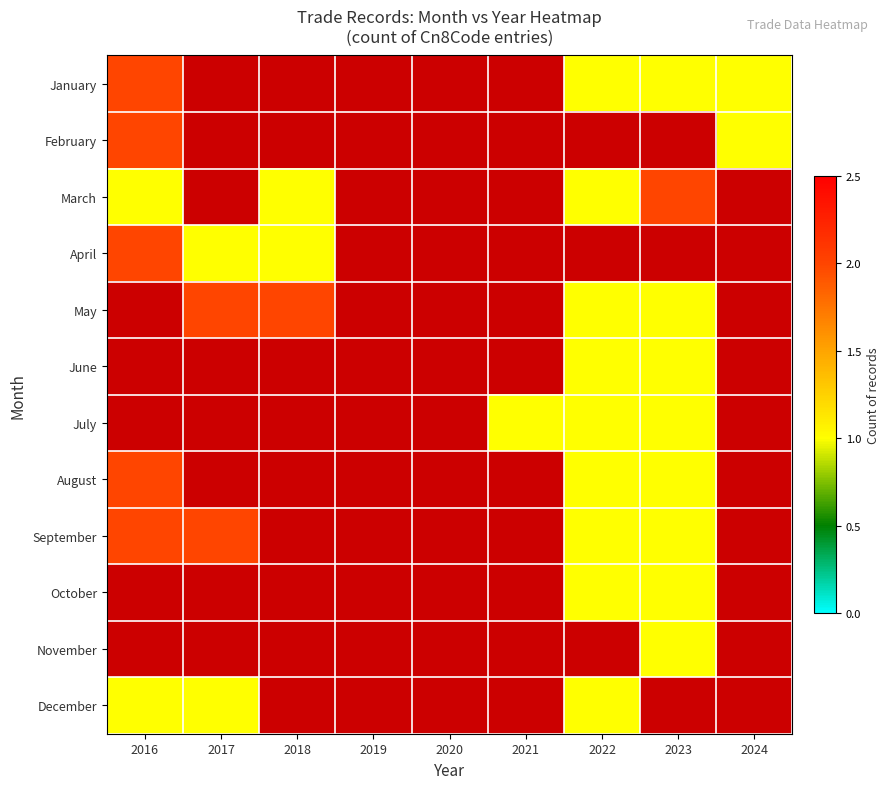

Where is February nearest to the value 1?

2024